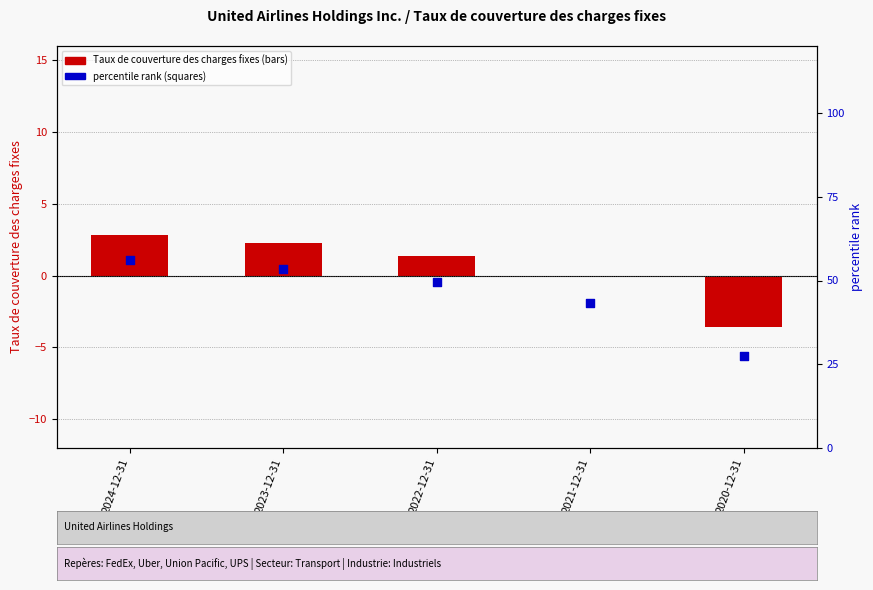

Which series has the largest Y range (max minus min)?

percentile rank within the sample